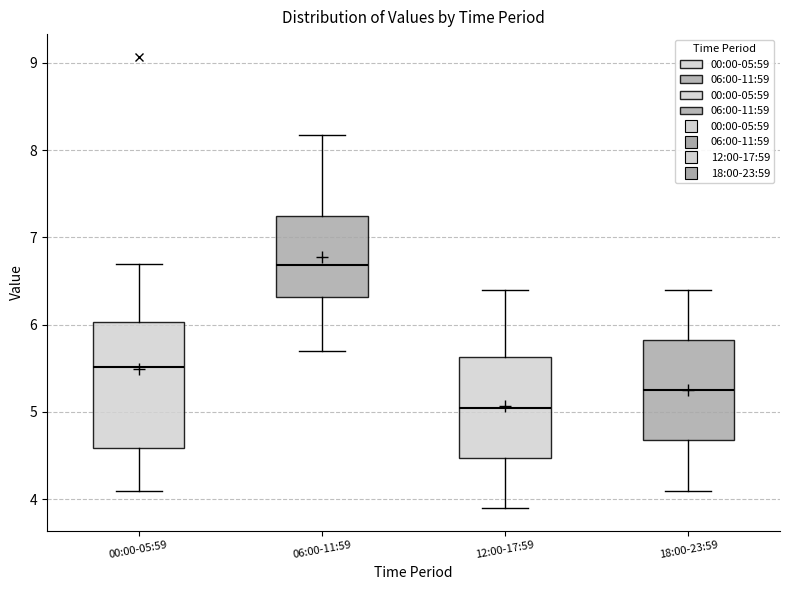

Reading left to right, read every box against the y-axis: the position of its median line, the range the box covers, and the ends of its whiskers. The values are not printed on the chart, so give them approximately, as read against the axis.

00:00-05:59: median 5.5, box 4.6 to 6.0, whiskers 4.1 to 6.7
06:00-11:59: median 6.7, box 6.3 to 7.2, whiskers 5.7 to 8.2
12:00-17:59: median 5.1, box 4.5 to 5.6, whiskers 3.9 to 6.4
18:00-23:59: median 5.3, box 4.7 to 5.8, whiskers 4.1 to 6.4